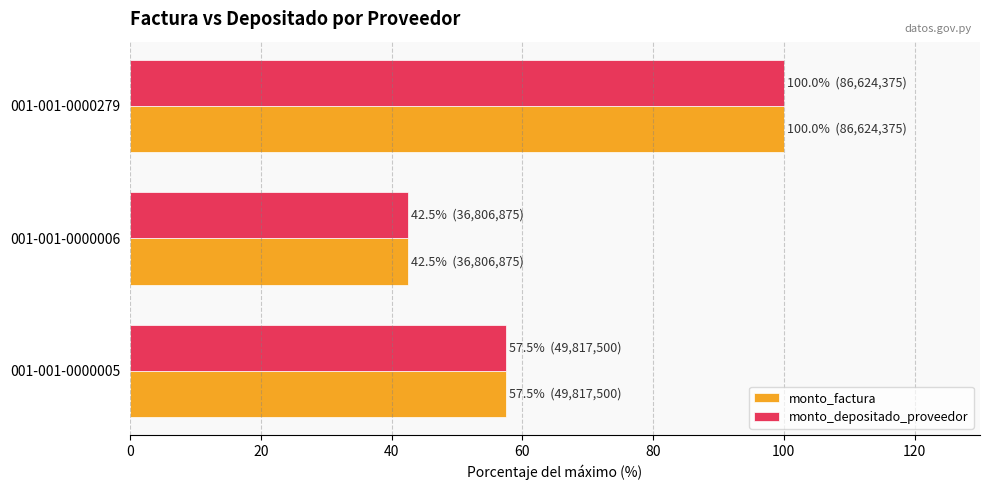

Which label corresponds to the smallest value in the chart?

001-001-0000006